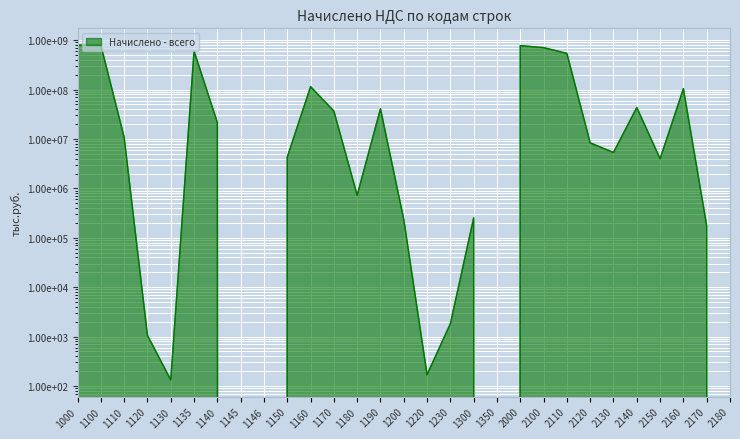

Read the value at 1180, to the nearest 100.

729900